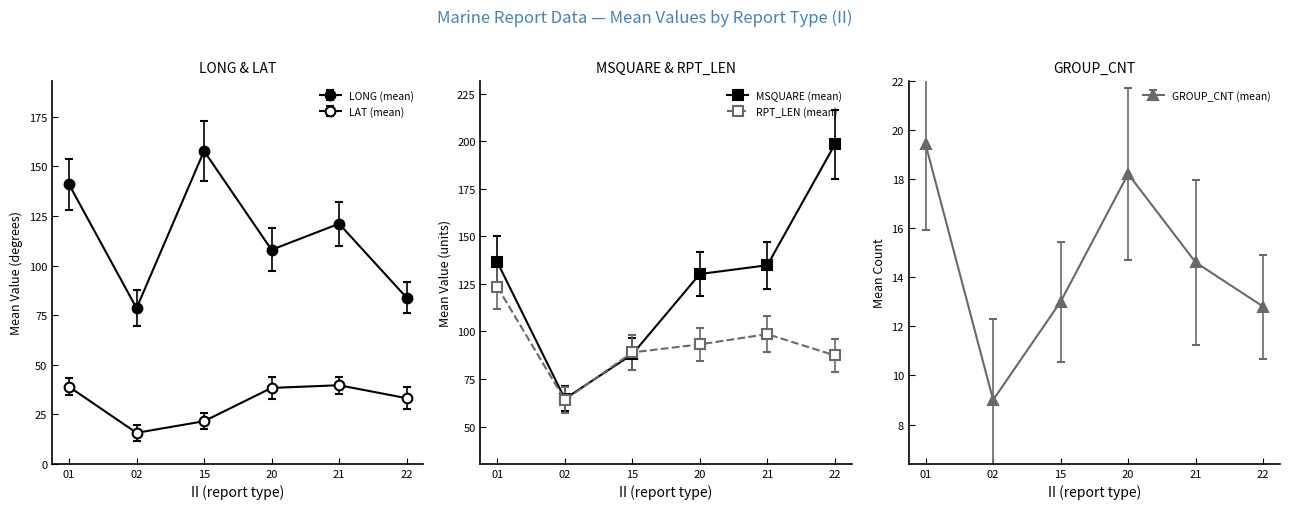

Is the value of MSQUARE (mean) at 02 greater than the value of RPT_LEN (mean) at 01?

No